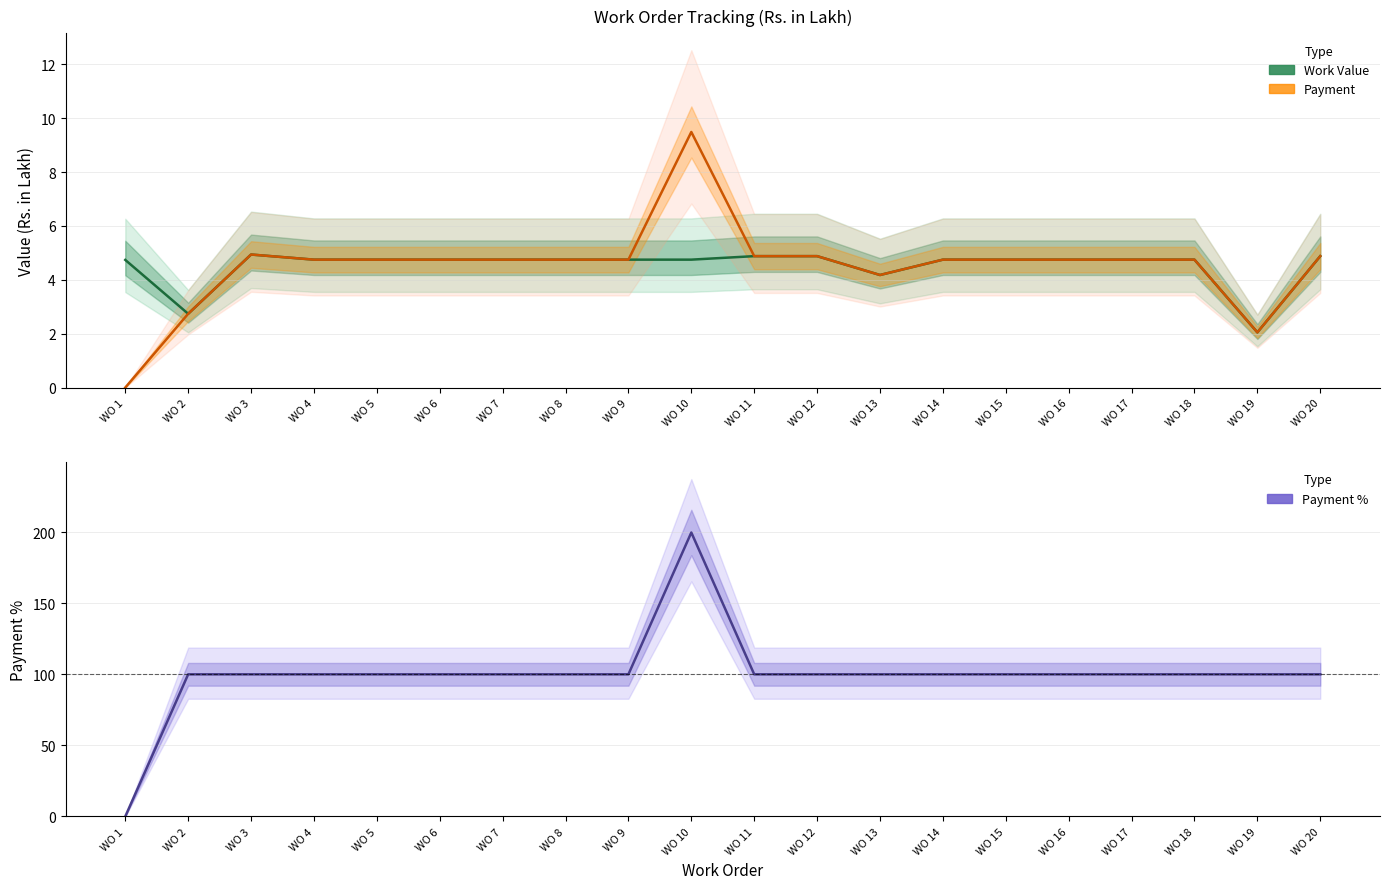

Reading left to right, transcribe all the data shown in this chart.

Work Value: WO 1=4.7	WO 2=2.7	WO 3=4.9	WO 4=4.8	WO 5=4.8	WO 6=4.8	WO 7=4.8	WO 8=4.8	WO 9=4.8	WO 10=4.8	WO 11=4.9	WO 12=4.9	WO 13=4.2	WO 14=4.8	WO 15=4.8	WO 16=4.8	WO 17=4.8	WO 18=4.8	WO 19=2.0	WO 20=4.9
Payment: WO 1=0.0	WO 2=2.7	WO 3=4.9	WO 4=4.8	WO 5=4.8	WO 6=4.8	WO 7=4.8	WO 8=4.8	WO 9=4.8	WO 10=9.5	WO 11=4.9	WO 12=4.9	WO 13=4.2	WO 14=4.8	WO 15=4.8	WO 16=4.8	WO 17=4.8	WO 18=4.8	WO 19=2.0	WO 20=4.9
Payment %: WO 1=0.0	WO 2=100.0	WO 3=100.0	WO 4=100.0	WO 5=100.0	WO 6=100.0	WO 7=100.0	WO 8=100.0	WO 9=100.0	WO 10=199.7	WO 11=100.0	WO 12=100.0	WO 13=100.0	WO 14=100.0	WO 15=100.0	WO 16=100.0	WO 17=100.0	WO 18=100.0	WO 19=100.0	WO 20=100.0